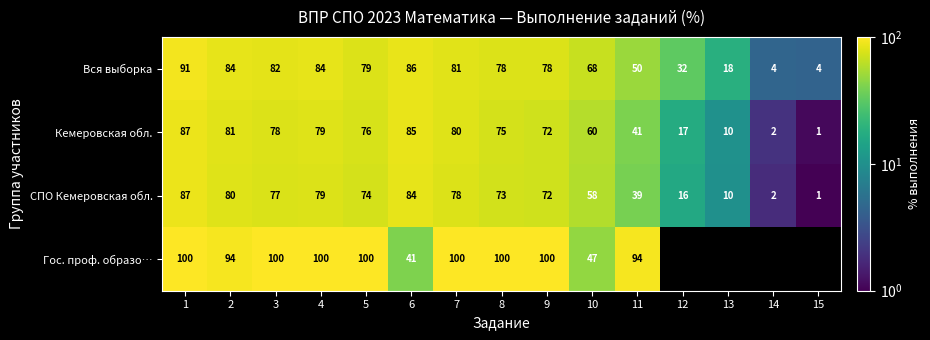

Where does the Вся выборка series first go above 78?

1